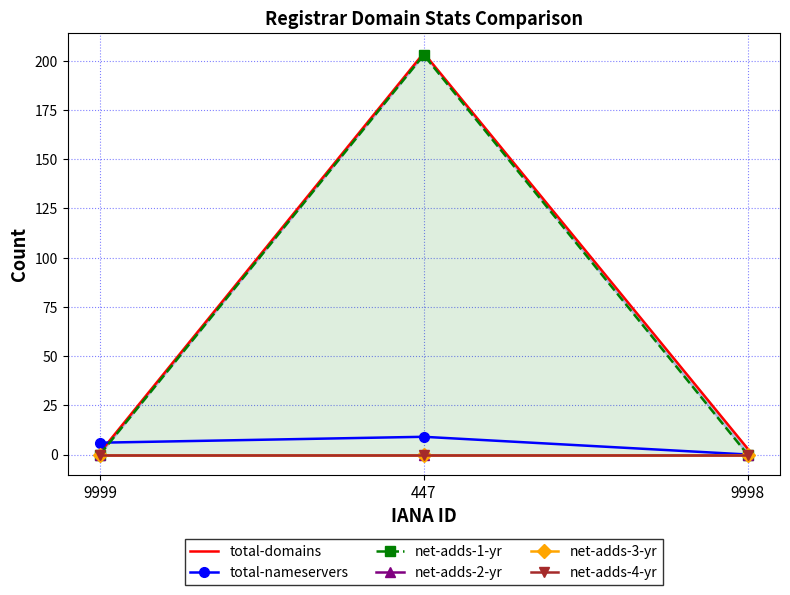

What is the approximate value of total-nameservers at 447?

9